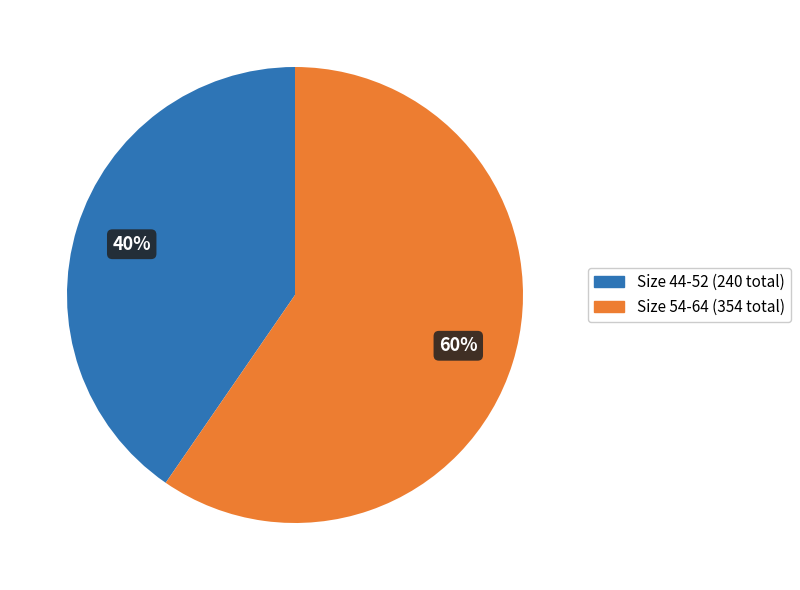

Which slice is the largest?

Size 54-64 (354 total)